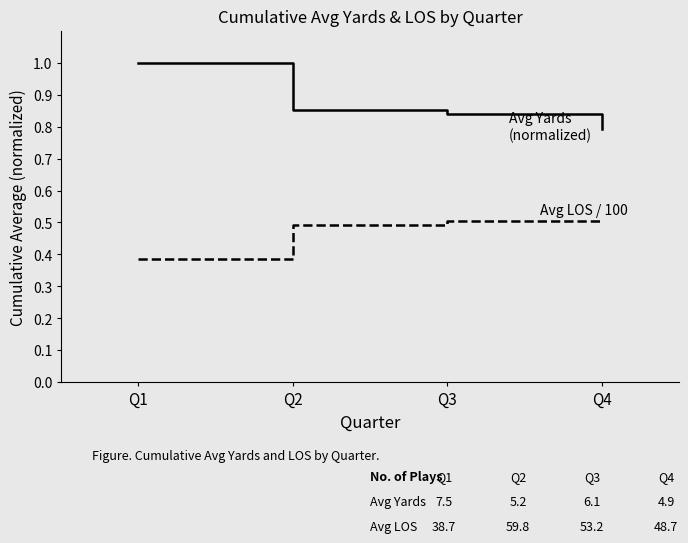

What is the greatest value displayed?

1.0